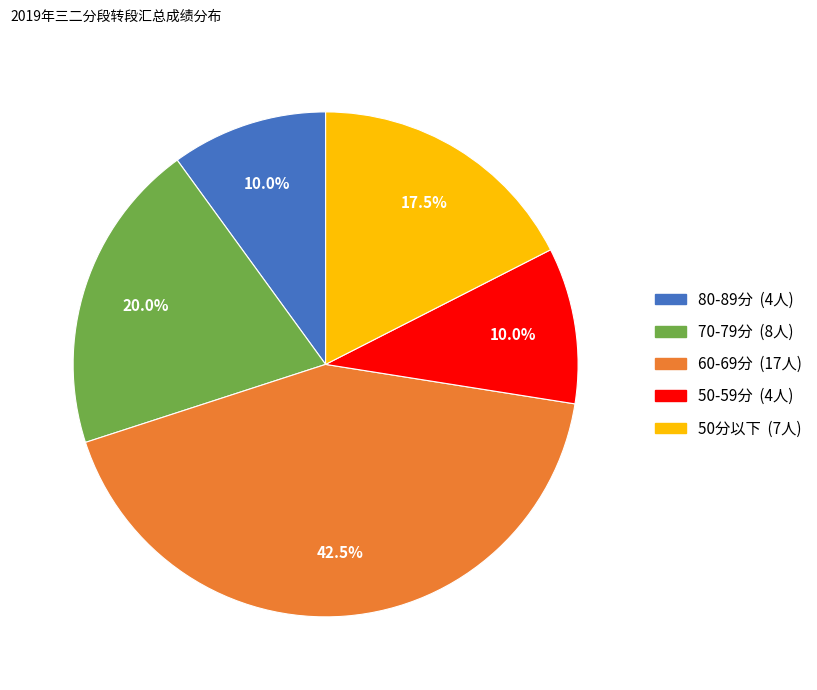

Is there a majority slice in this chart?

No